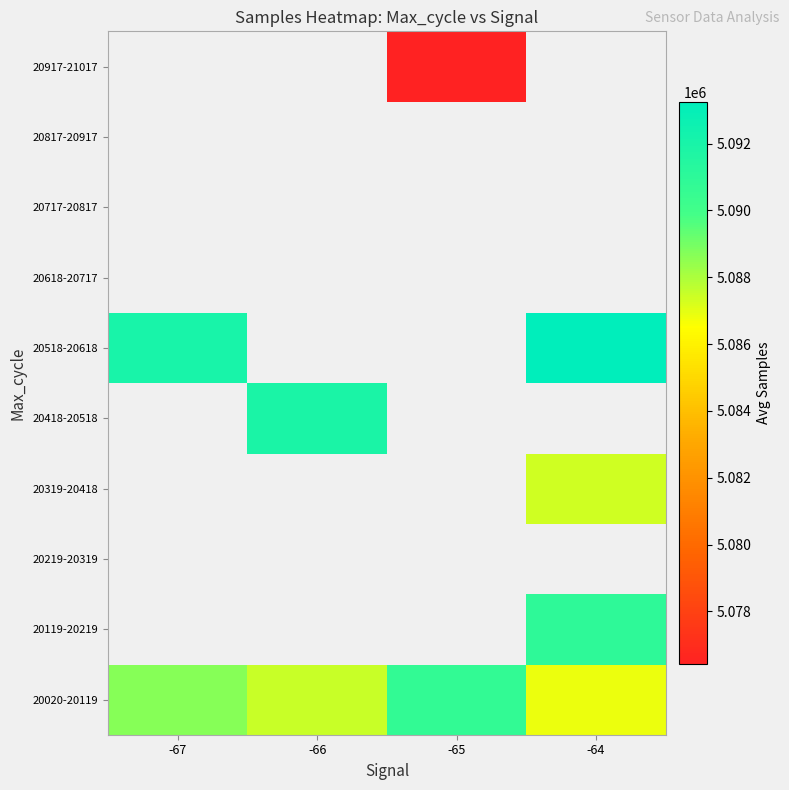

Count the number of categories in the chart.

4